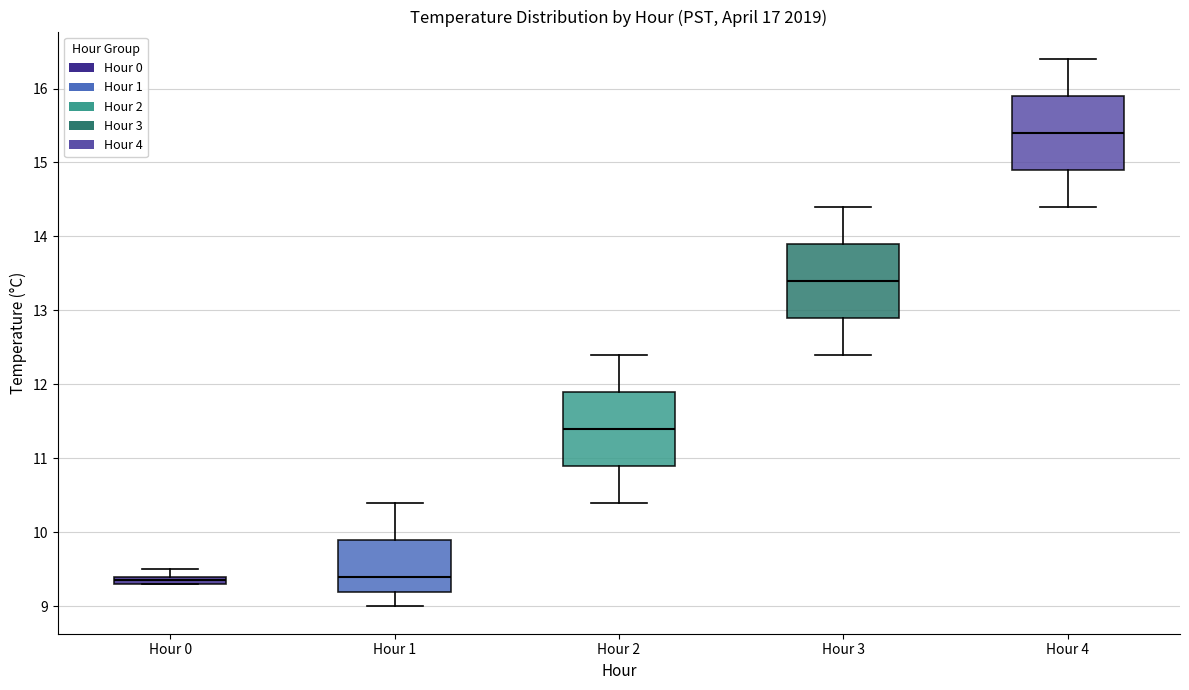

Which box's median line is the highest?

Hour 4